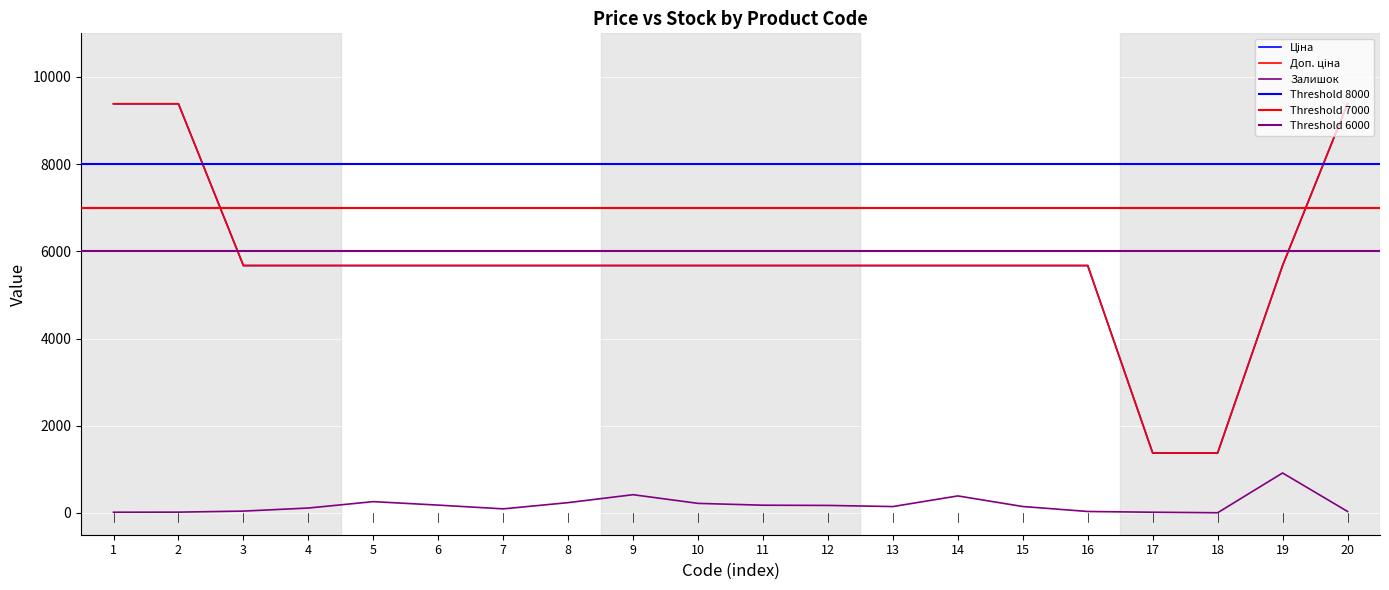

What is the difference between the maximum and minimum values in the Доп. ціна series?

8009.0